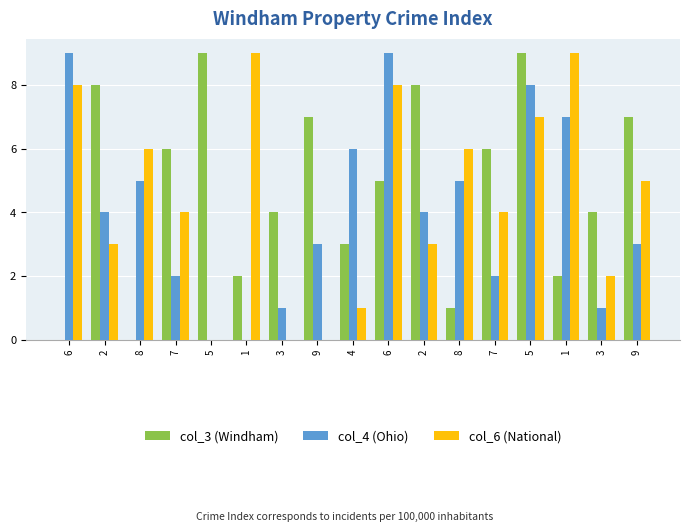

What is the approximate value of col_3 (Windham) at 1?

2